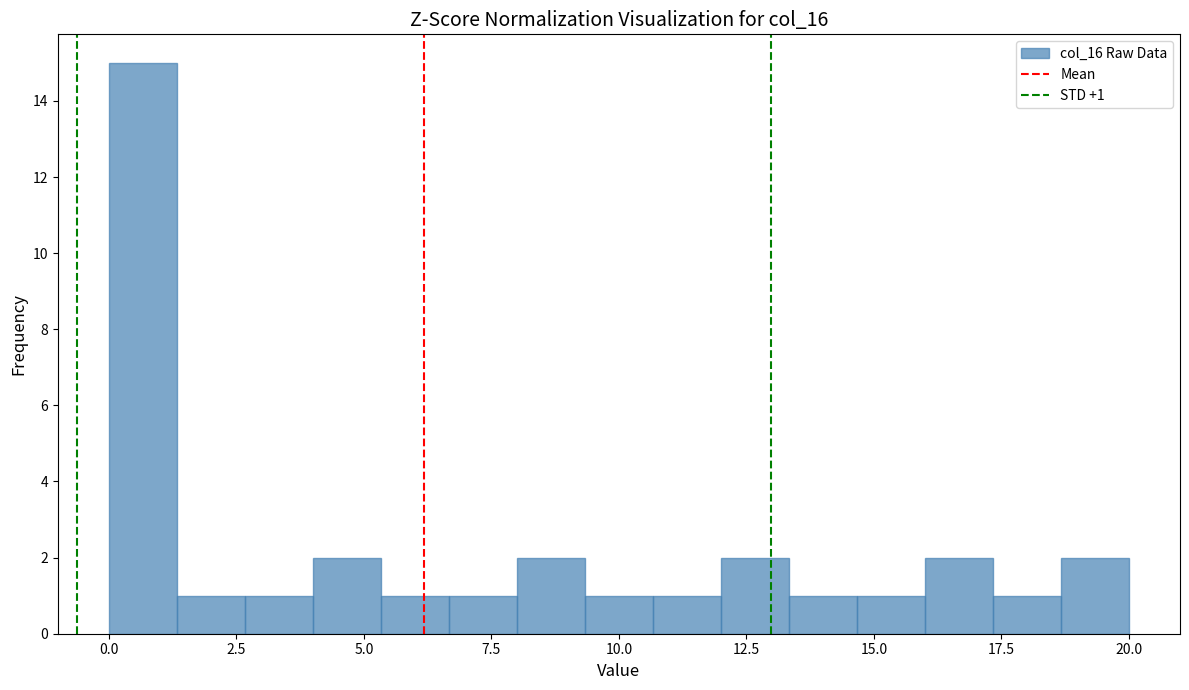

Read against the x-axis, roughly where is the centre of the tallest bar?

0.5